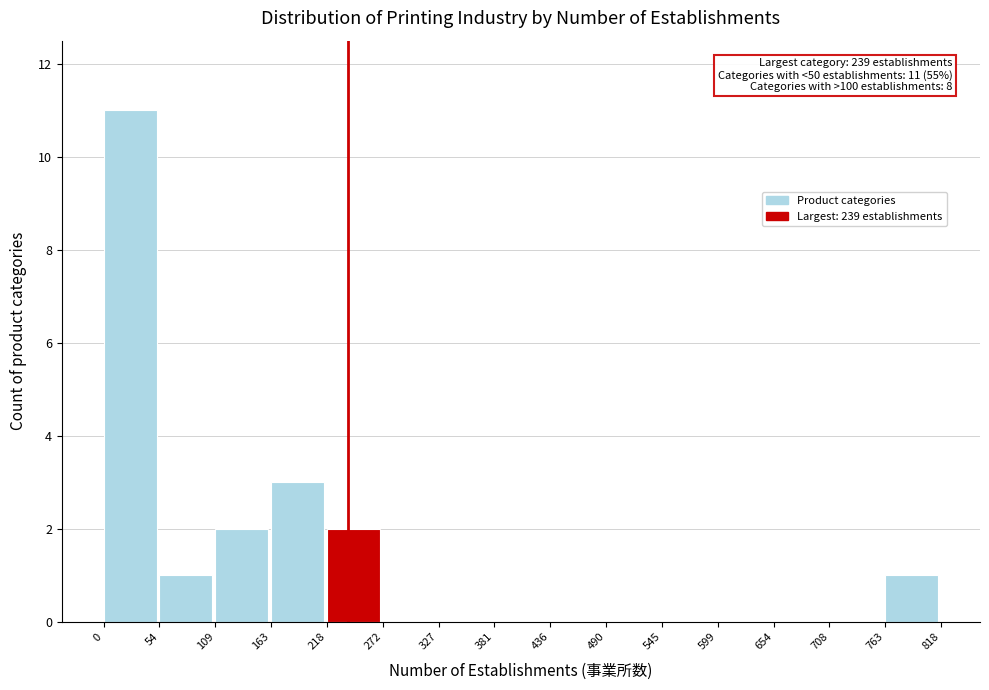

Over which range of the x-axis is the bar tallest?

0 to 54